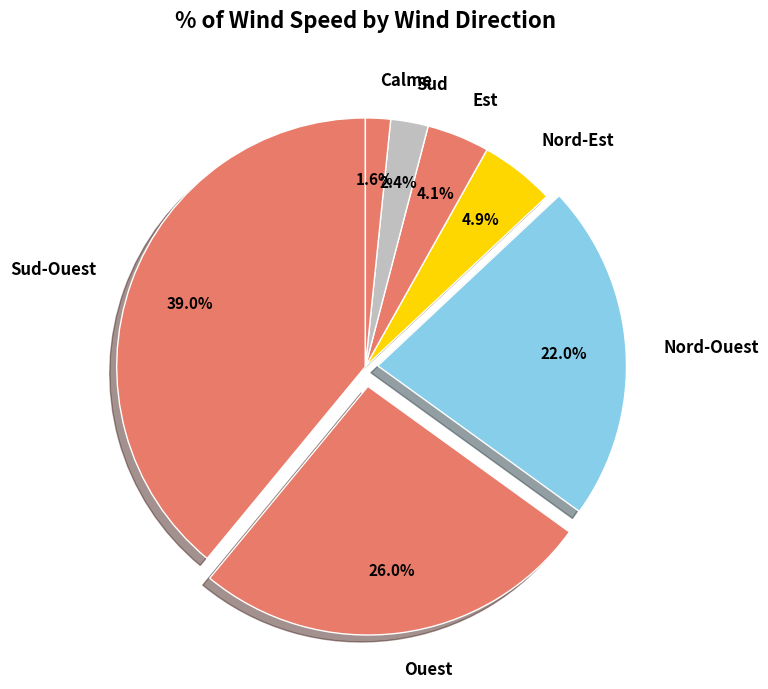

Is there any slice that represents more than half of the pie?

No